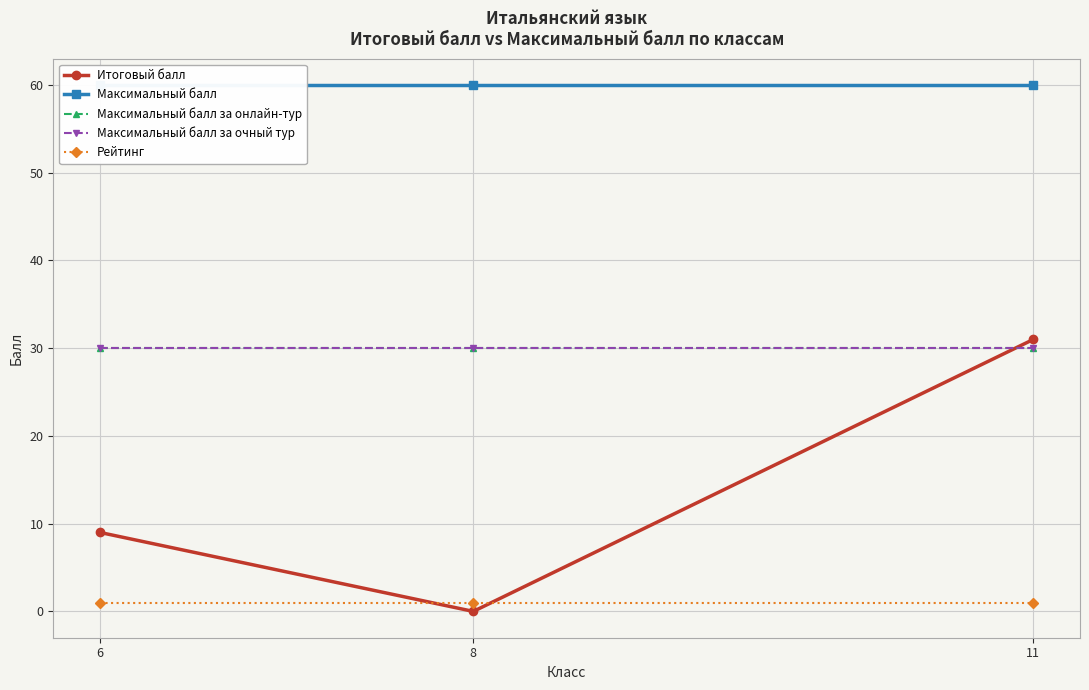

How many lines are shown in the chart?

5